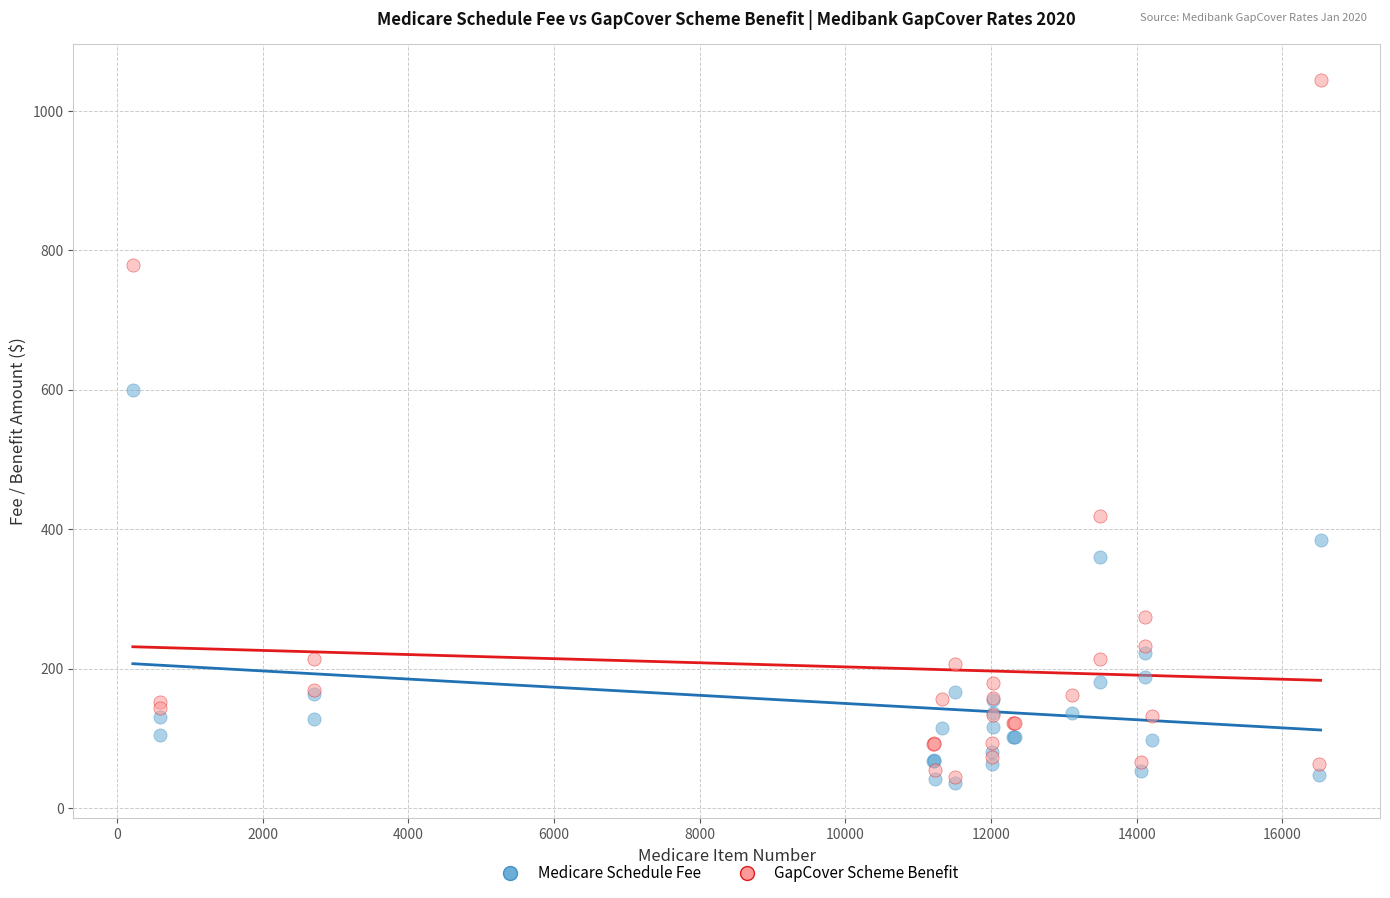

What are all the series names shown in the legend?

Medicare Schedule Fee, GapCover Scheme Benefit